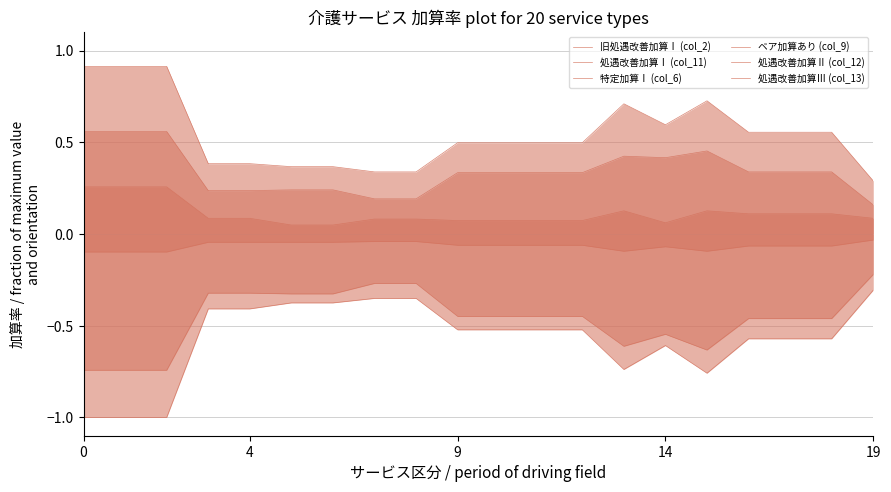

List the series in order of their peak value, lowest first.

処遇改善加算Ⅰ (col_11), 処遇改善加算Ⅲ (col_13), ベア加算あり (col_9), 特定加算Ⅰ (col_6), 旧処遇改善加算Ⅰ (col_2), 処遇改善加算Ⅱ (col_12)